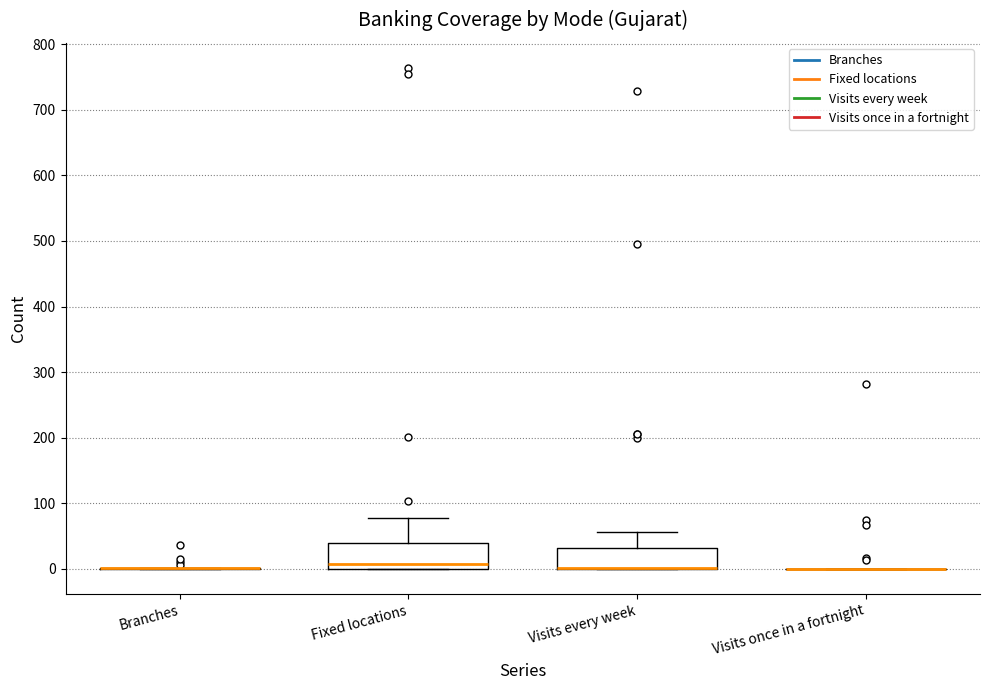

Reading left to right, read every box against the y-axis: the position of its median line, the range the box covers, and the ends of its whiskers. The values are not printed on the chart, so give them approximately, as read against the axis.

Branches: box collapsed to a line at 0, whiskers 0 to 0
Fixed locations: median 10, box 0 to 40, whiskers 0 to 80
Visits every week: median 0 (drawn on the box's lower edge), box 0 to 30, whiskers 0 to 60
Visits once in a fortnight: box collapsed to a line at 0, whiskers 0 to 0